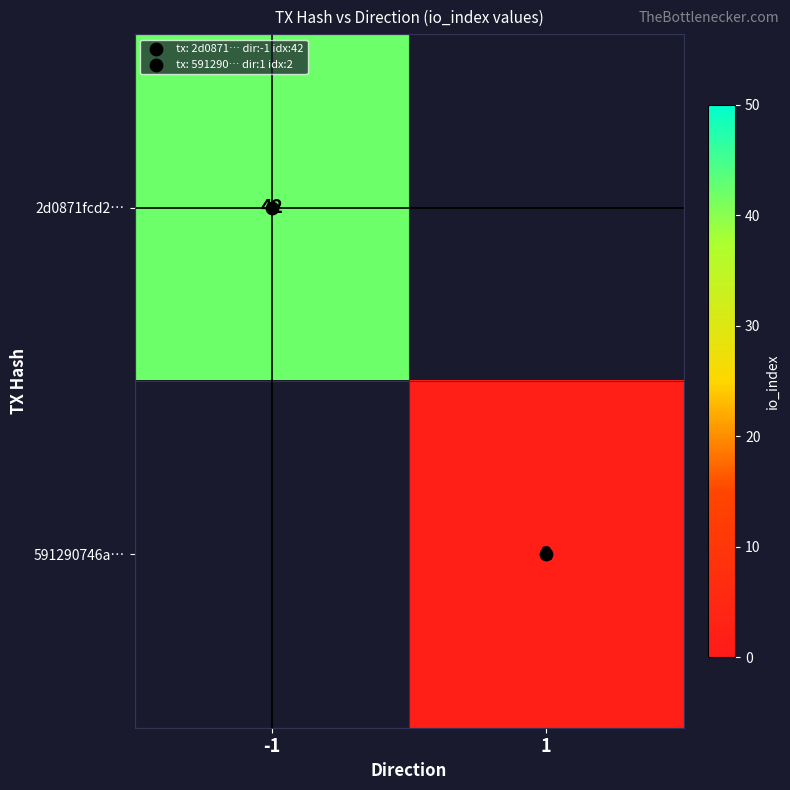

At how many categories does at least one series exceed 29?

1